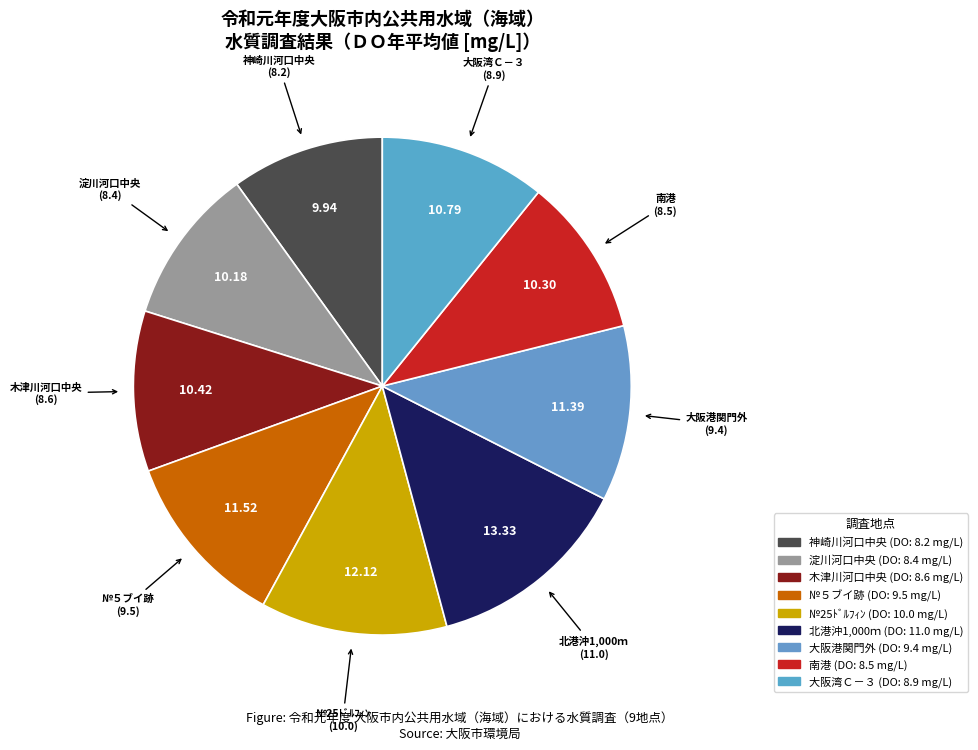

Does 北港沖1,000ｍ account for over 50% of the chart?

No